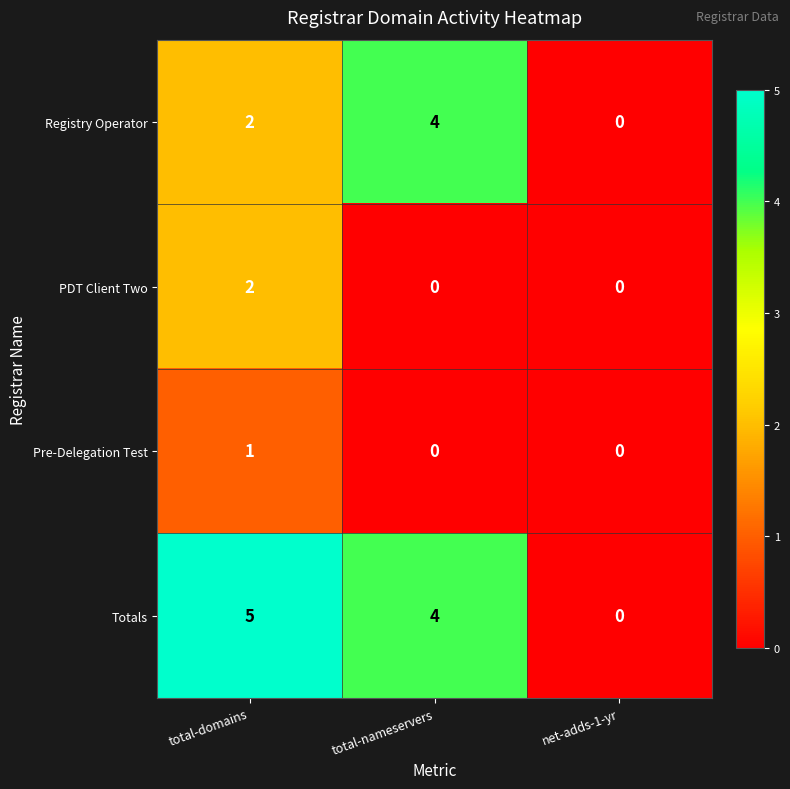

Which category has the lowest value in the Totals series?

net-adds-1-yr